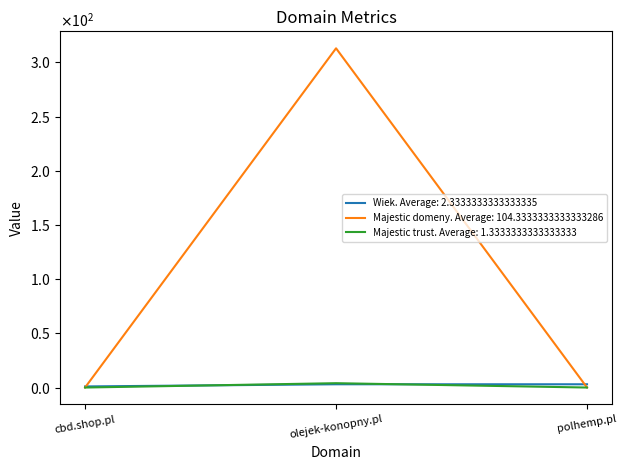

What are all the series names shown in the legend?

Wiek. Average: 2.3333333333333335, Majestic domeny. Average: 104.3333333333333286, Majestic trust. Average: 1.3333333333333333